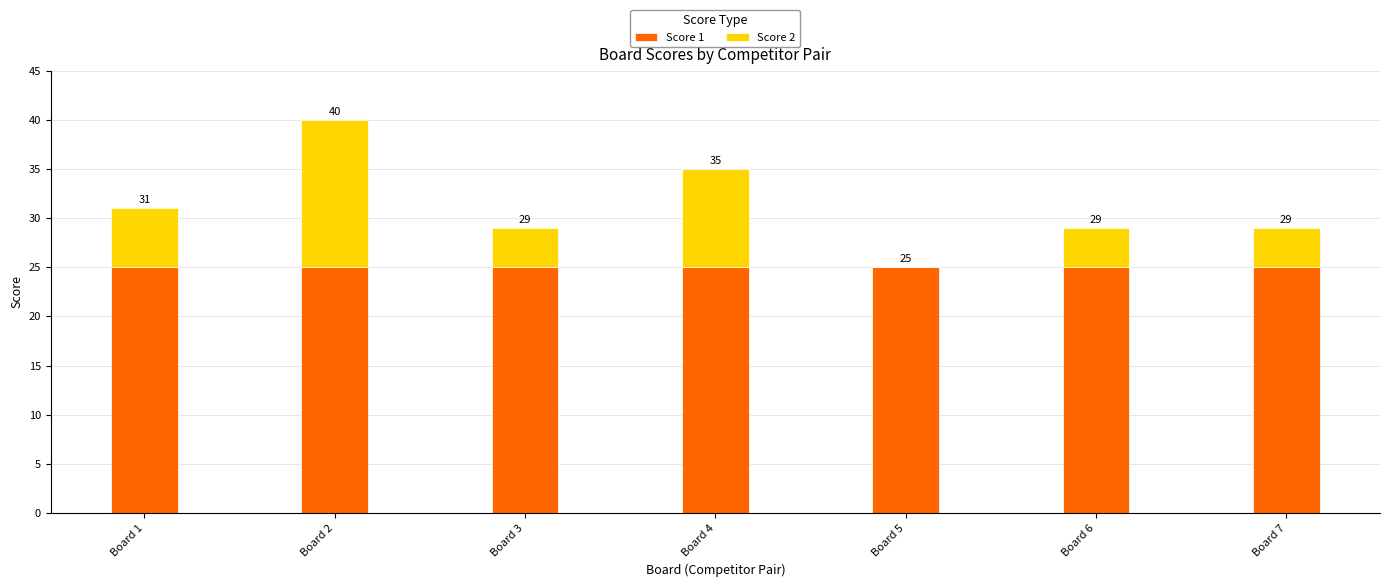

At Board 4, list the series in order from largest to smallest.

Score 1, Score 2